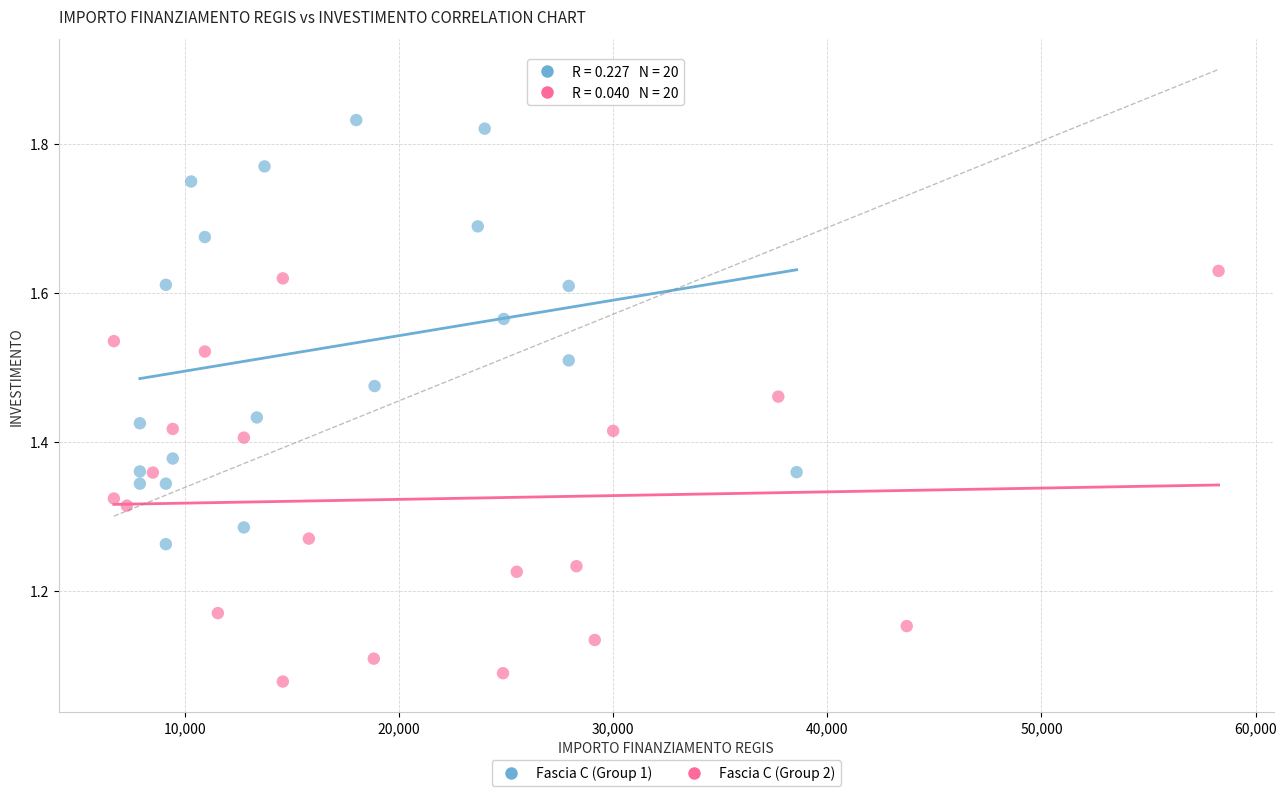

What are all the series names shown in the legend?

Fascia C (Group 1), Fascia C (Group 2)